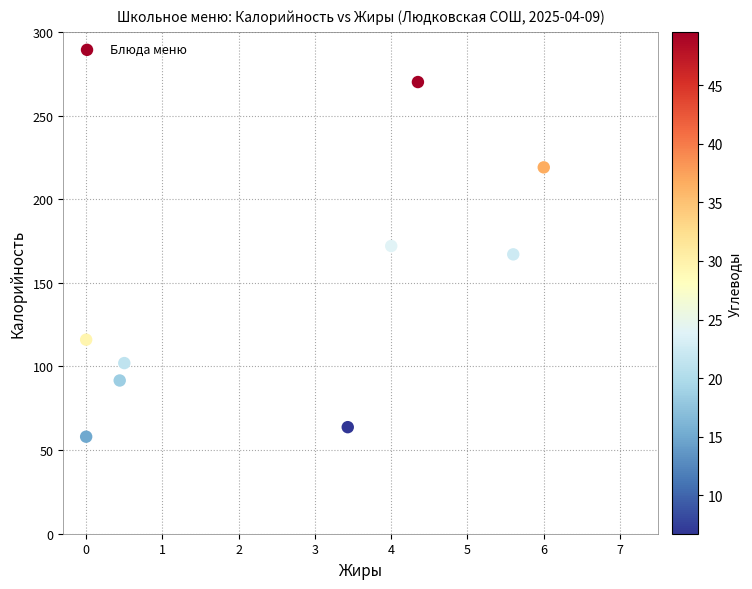

What is the average Y value?

139.9